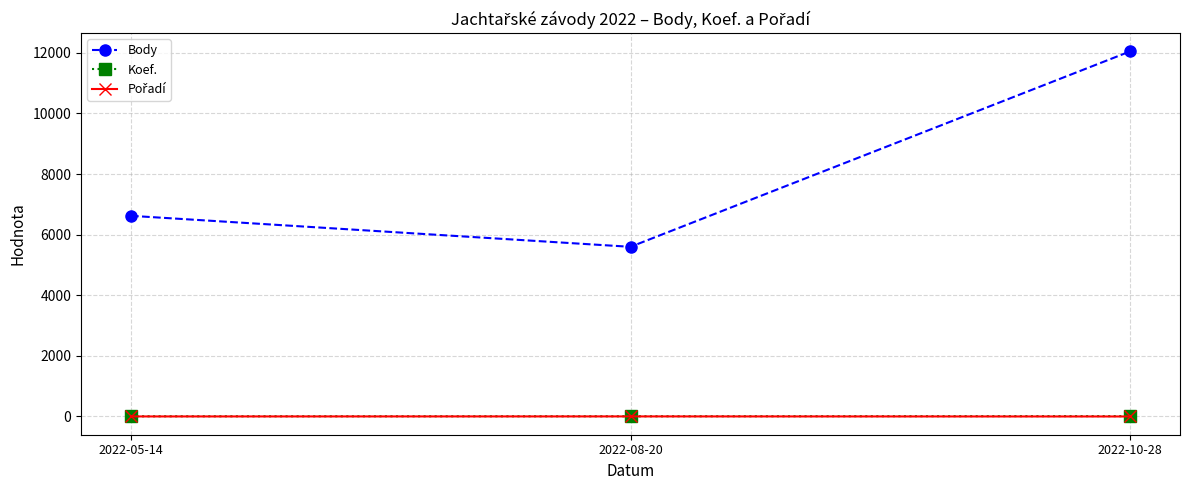

What is the lowest value of the Body series?

5600